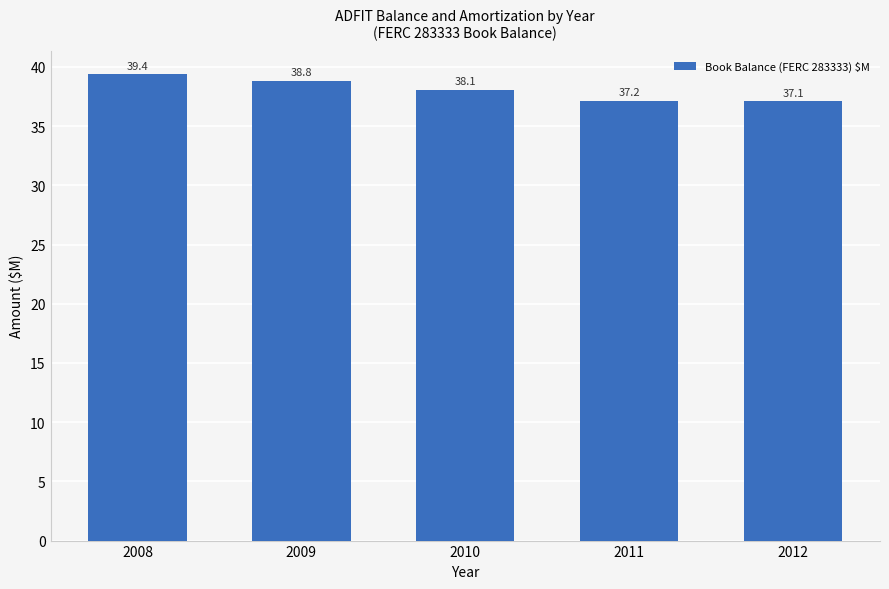

What is the ratio of the value at 2011 to the value at 2010?

1.0